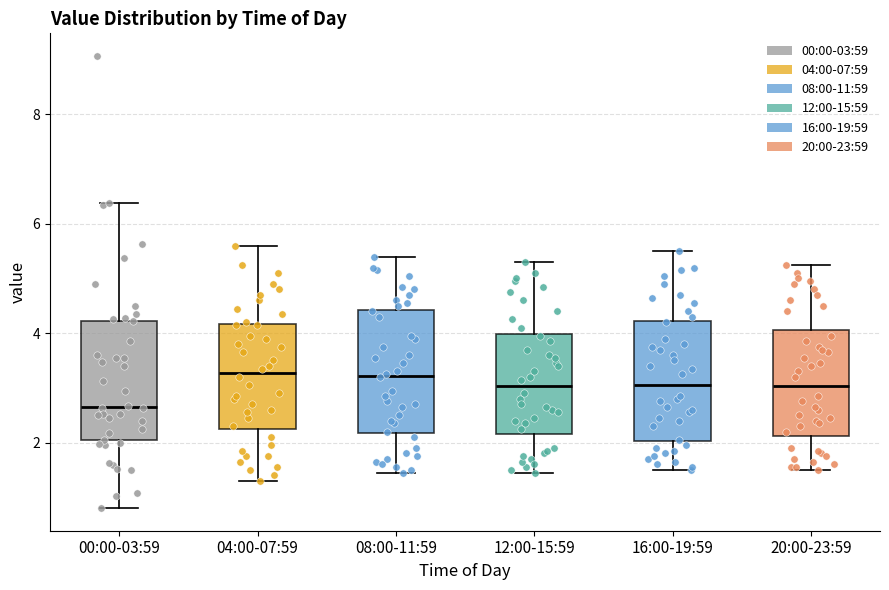

Reading left to right, transcribe this box plot: for each box, give where its median line is, the range the box spans, and where its two whiskers end, as read against the y-axis. The values are not printed on the chart, so give them approximately, as read against the axis.

00:00-03:59: median 2.6, box 2.0 to 4.2, whiskers 0.8 to 6.4
04:00-07:59: median 3.2, box 2.2 to 4.2, whiskers 1.4 to 5.6
08:00-11:59: median 3.2, box 2.2 to 4.4, whiskers 1.4 to 5.4
12:00-15:59: median 3.0, box 2.2 to 4.0, whiskers 1.4 to 5.4
16:00-19:59: median 3.0, box 2.0 to 4.2, whiskers 1.6 to 5.6
20:00-23:59: median 3.0, box 2.2 to 4.0, whiskers 1.6 to 5.2